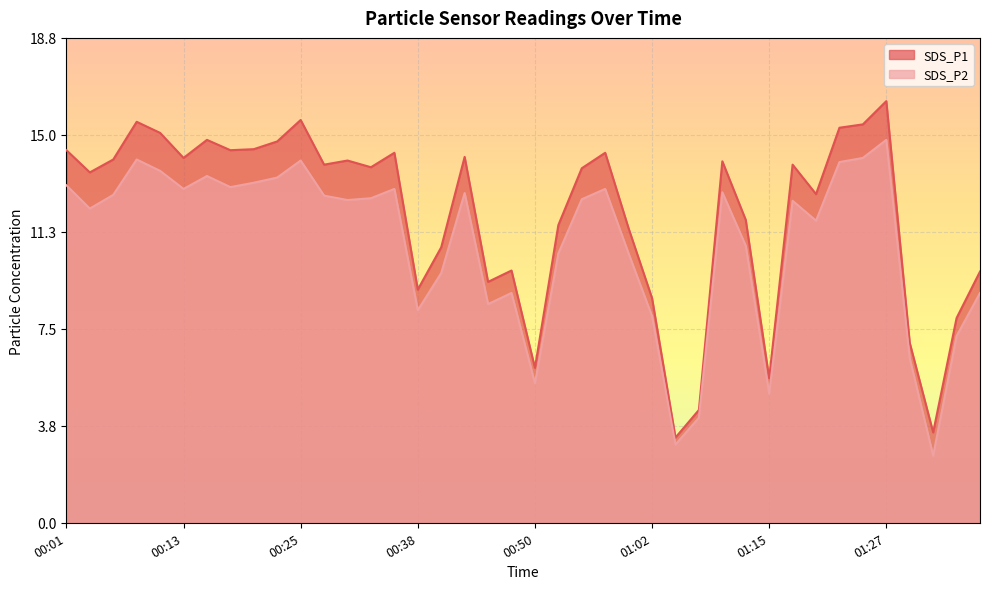

Which category has the highest value across all series?

01:27